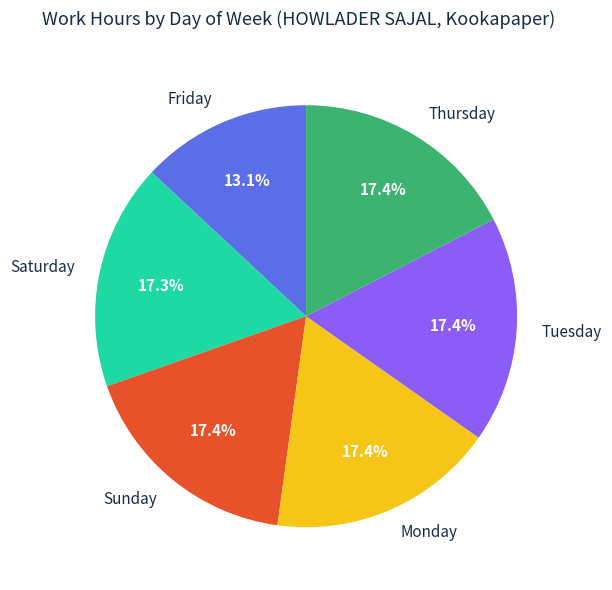

Do Saturday and Sunday together represent more than half of the pie?

No